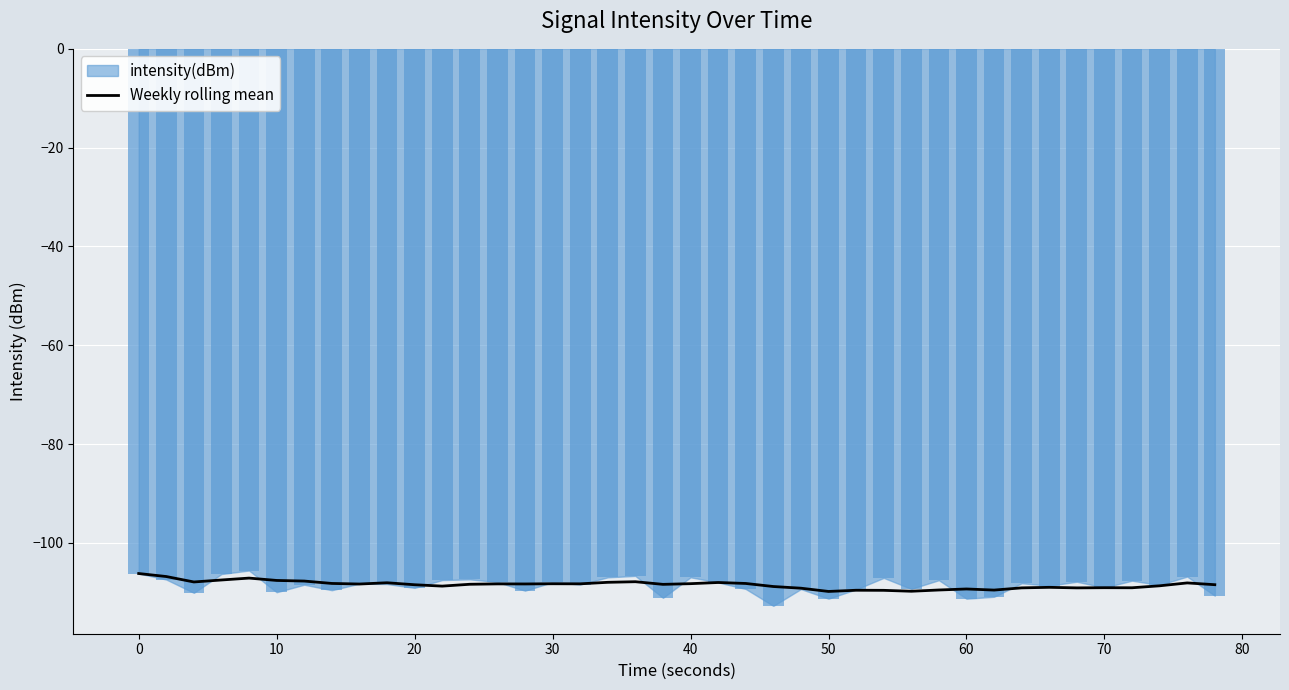

Reading left to right, transcribe all the data shown in this chart.

-106.2	-106.8	-107.9	-107.5	-107.1	-107.6	-107.7	-108.2	-108.3	-108.1	-108.5	-108.7	-108.4	-108.3	-108.3	-108.3	-108.3	-108.0	-107.8	-108.4	-108.2	-108.0	-108.2	-108.8	-109.2	-109.8	-109.6	-109.6	-109.8	-109.5	-109.3	-109.5	-109.1	-109.0	-109.1	-109.1	-109.1	-108.7	-108.1	-108.4